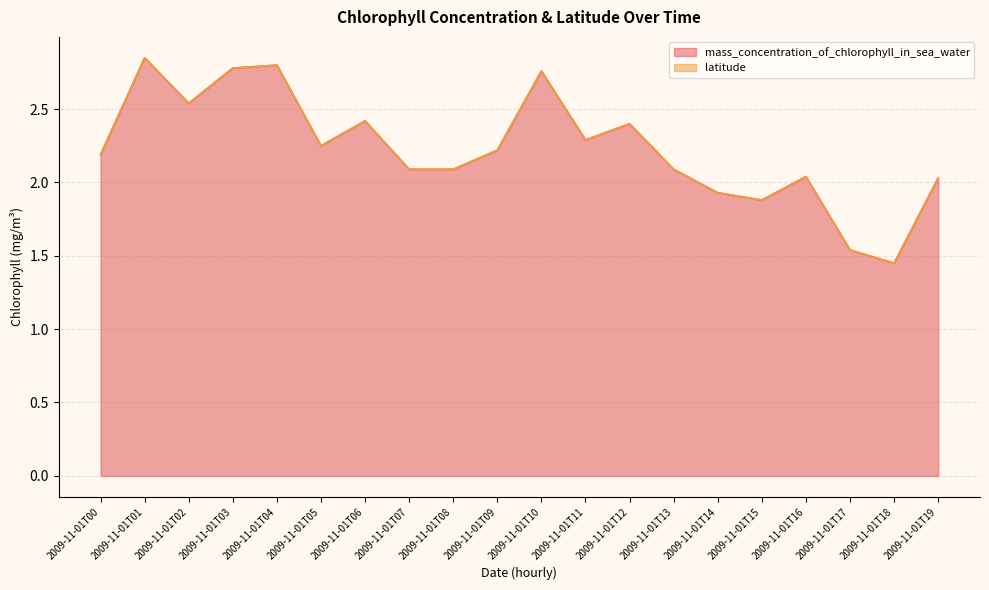

At which category does the data reach its first local peak?

2009-11-01T01